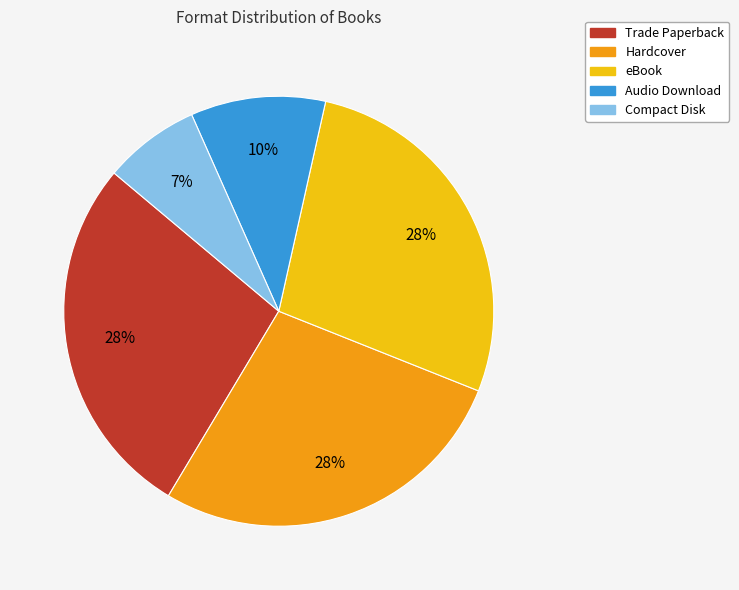

Is Audio Download the majority of the pie?

No